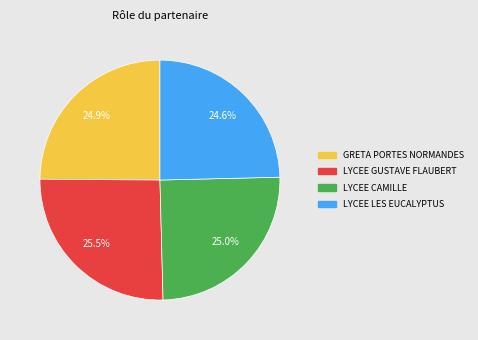

To the nearest percent, what is the average slice percentage?

25%